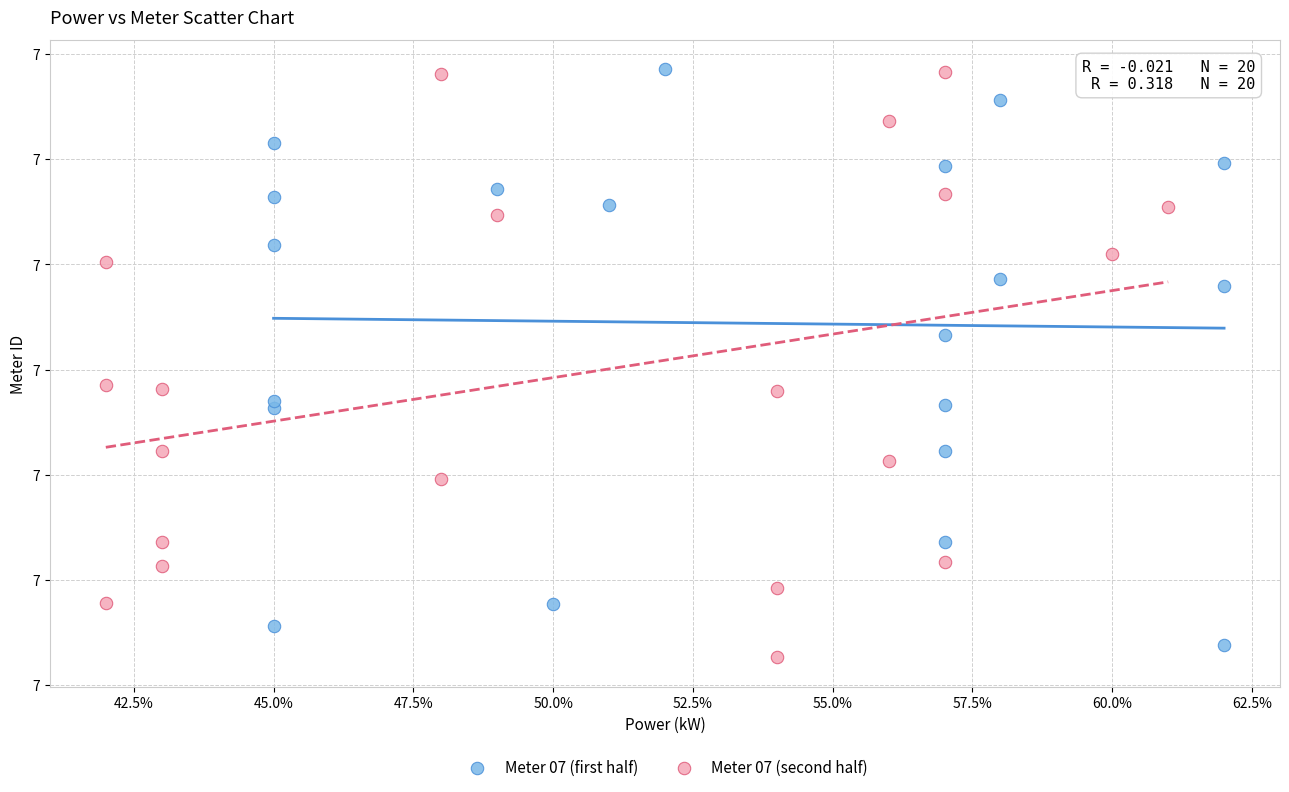

What are all the series names shown in the legend?

Meter 07 (first half), Meter 07 (second half)